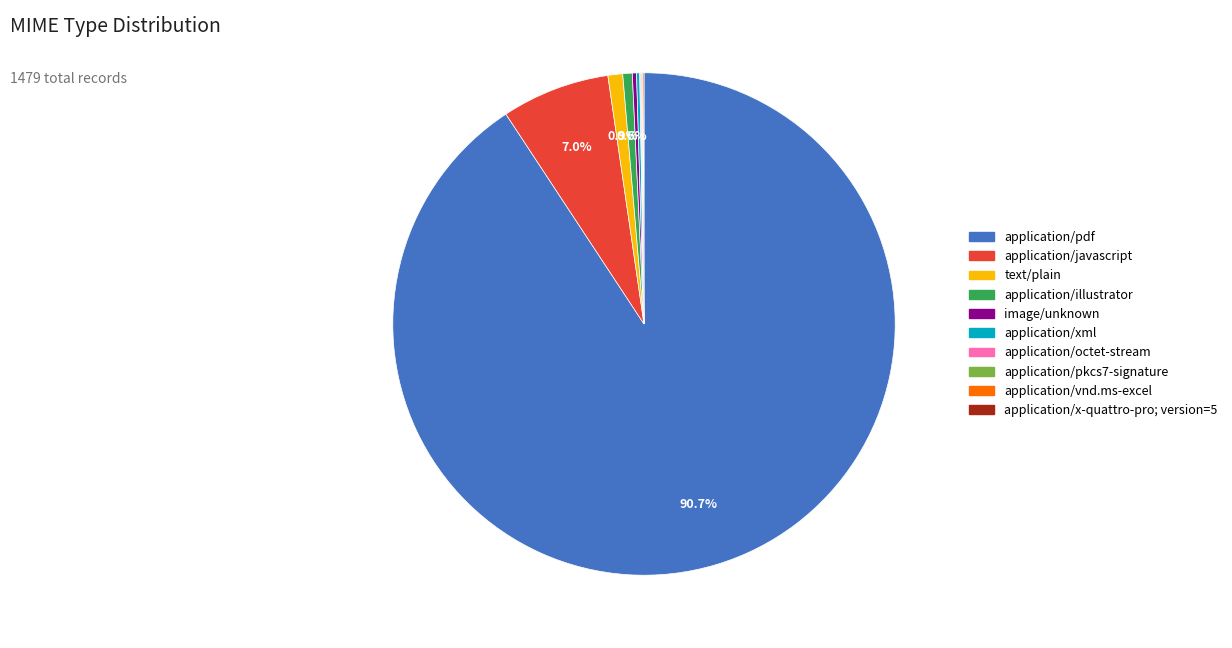

To the nearest percent, what is the average slice percentage?

10%